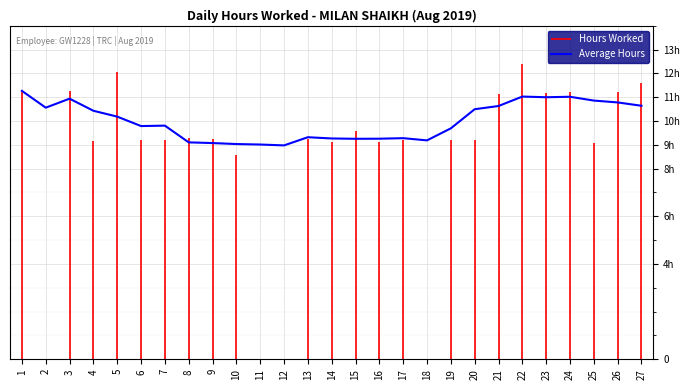

At which category does the data reach its first local peak?

3